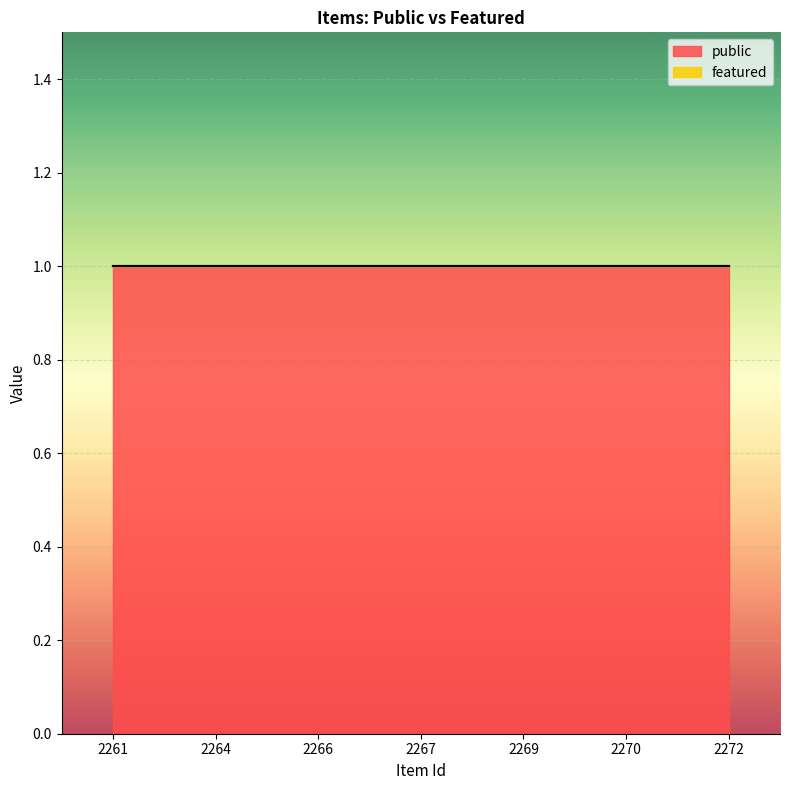

Reading left to right, transcribe all the data shown in this chart.

public: 1	1	1	1	1	1	1
featured: 0	0	0	0	0	0	0